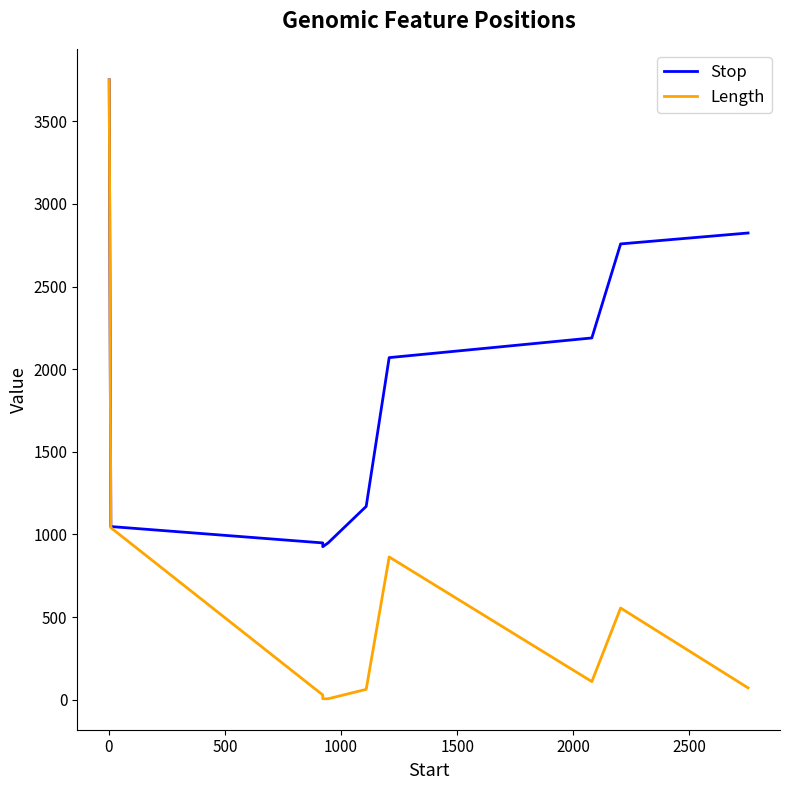

The value of Length at −500 is 930. True or false?

False